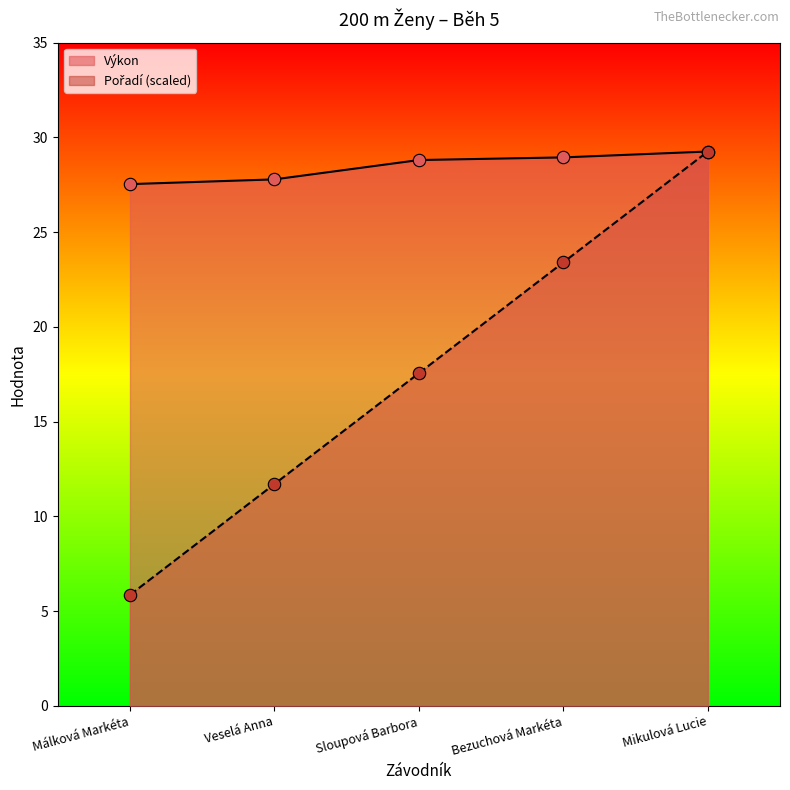

Is the value of Pořadí at Bezuchová Markéta greater than the value of Výkon at Veselá Anna?

No